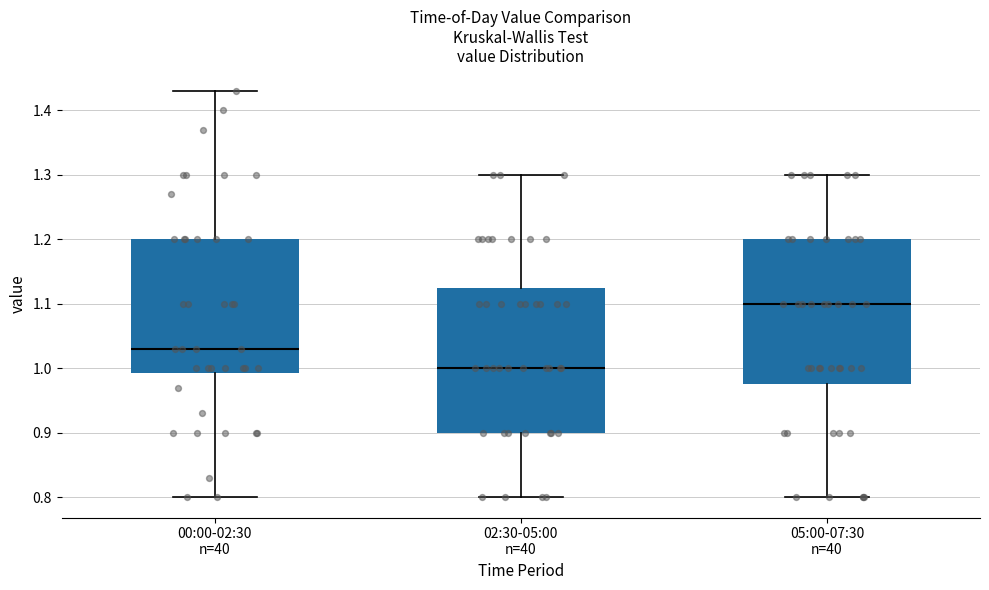

Reading left to right, read every box against the y-axis: the position of its median line, the range the box covers, and the ends of its whiskers. The values are not printed on the chart, so give them approximately, as read against the axis.

00:00-02:30 n=40: median 1.03, box 0.99 to 1.20, whiskers 0.80 to 1.43
02:30-05:00 n=40: median 1.00, box 0.90 to 1.13, whiskers 0.80 to 1.30
05:00-07:30 n=40: median 1.10, box 0.98 to 1.20, whiskers 0.80 to 1.30